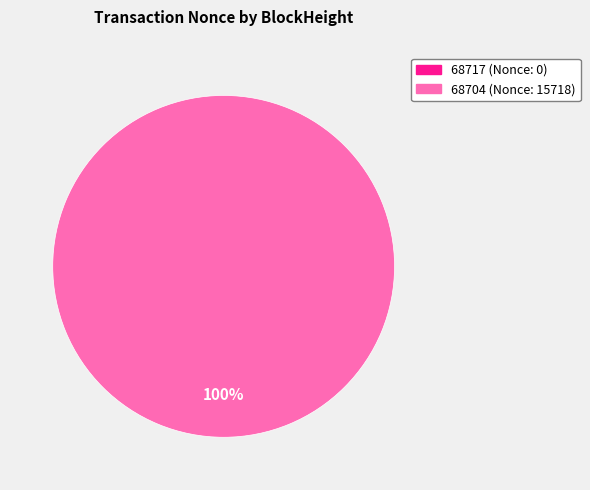

To the nearest percent, what portion does 68704 represent?

100%